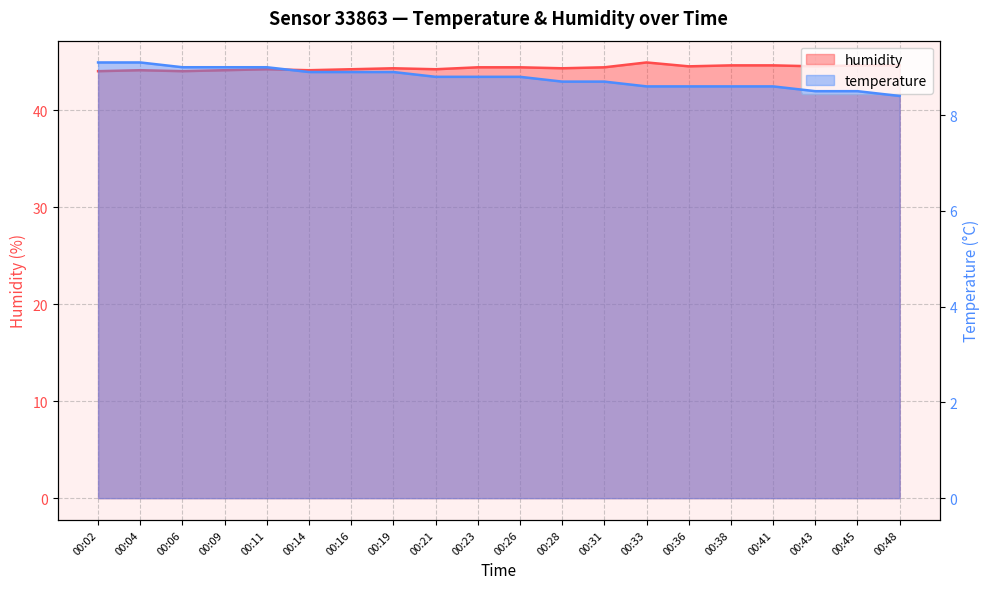

What is the value of the temperature point at the 16th from the left?

8.6